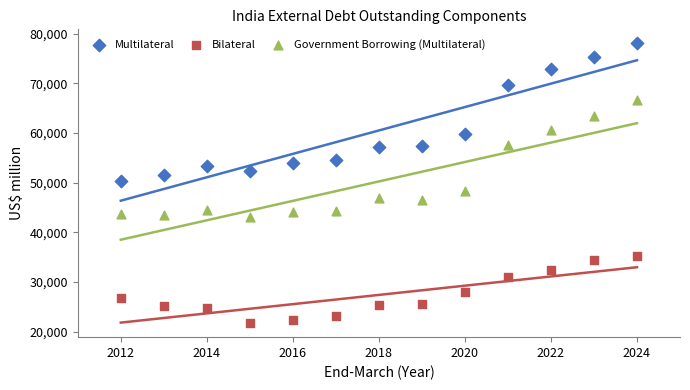

What are all the series names shown in the legend?

Multilateral, Bilateral, Government Borrowing (Multilateral)